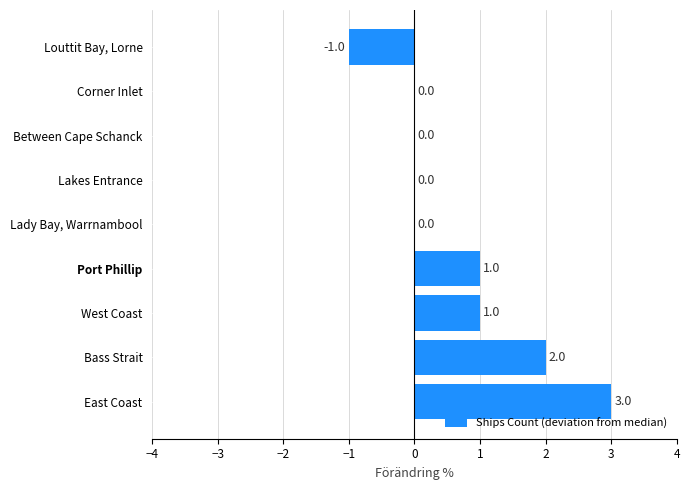

Is it true that the value at West Coast is 1?

True